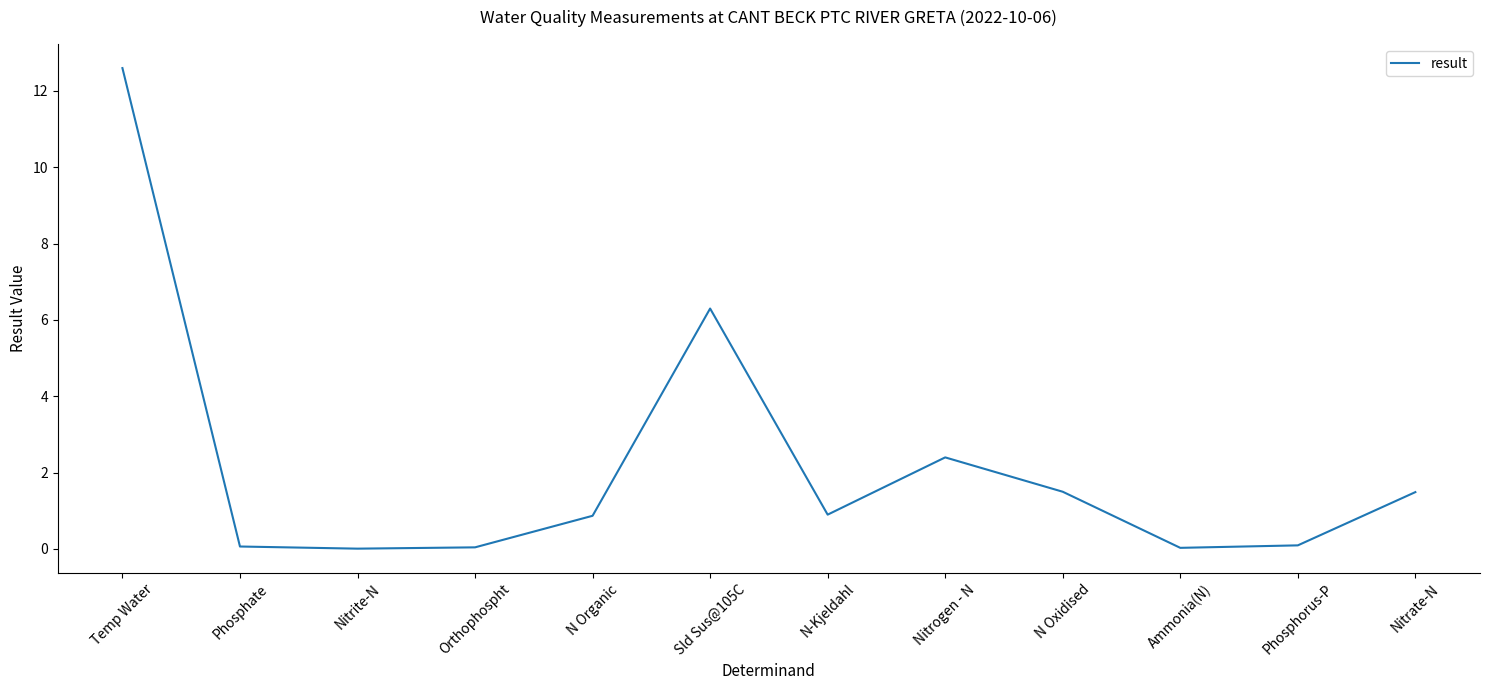

The value at N Organic is 1.4. True or false?

False